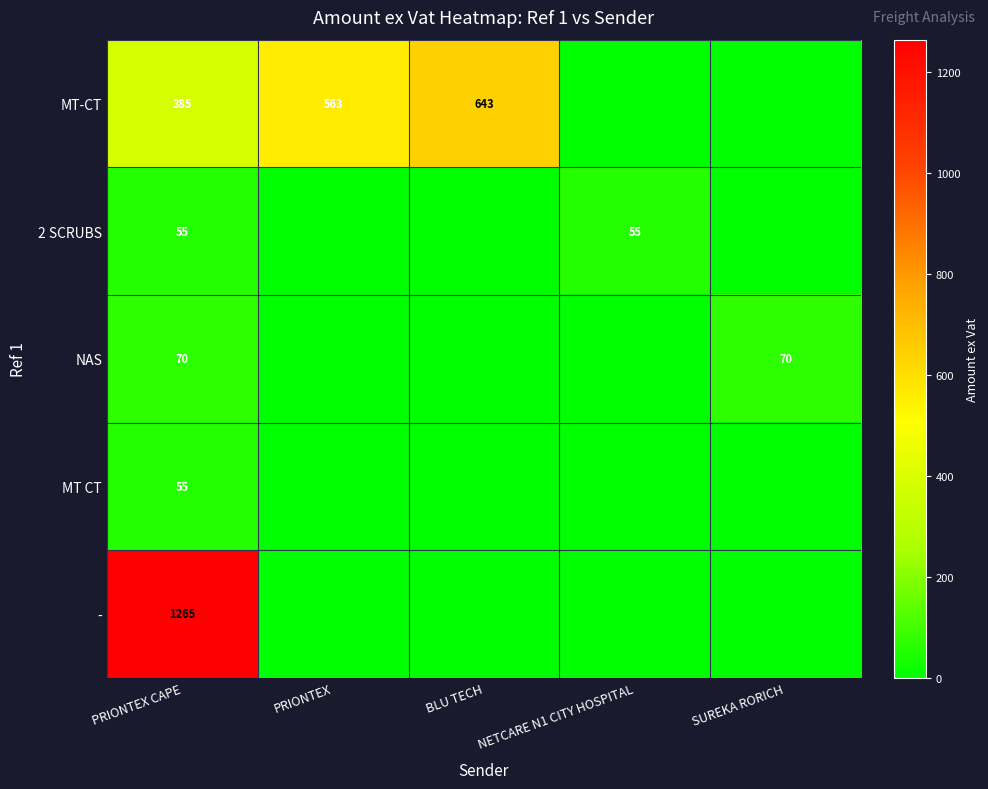

The value of - at PRIONTEX CAPE is 1265. True or false?

True